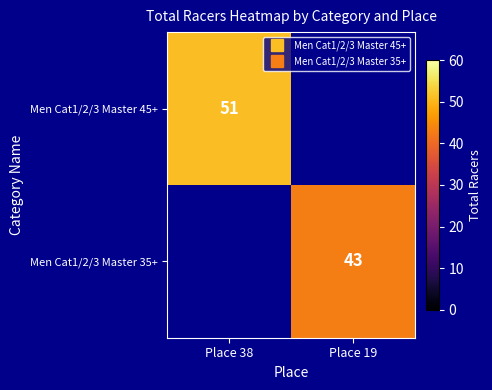

Which series has the largest range (max minus min)?

Men Cat1/2/3 Master 45+